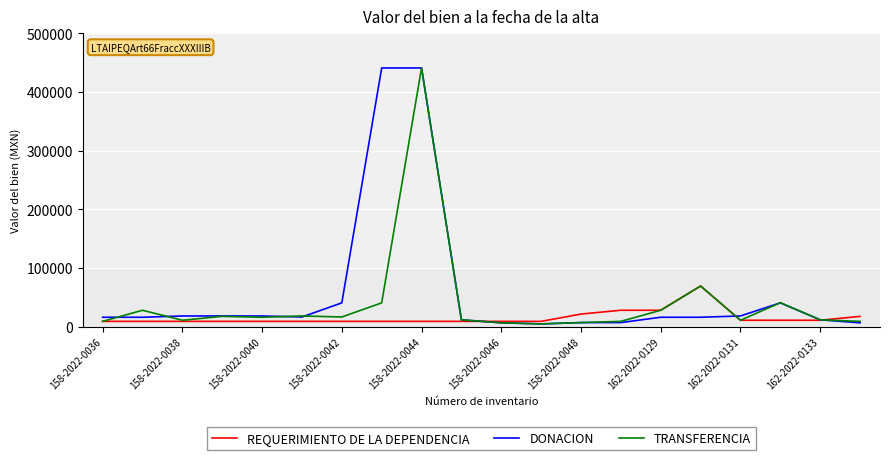

List the series in order of their overall mean, lowest first.

REQUERIMIENTO DE LA DEPENDENCIA, TRANSFERENCIA, DONACION